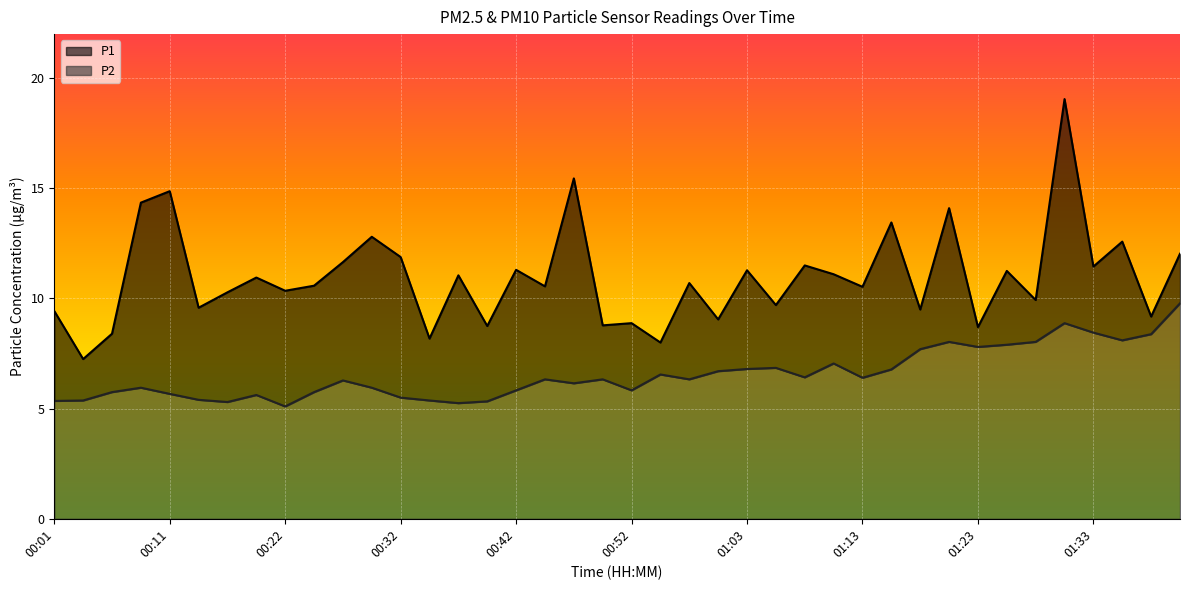

What is the total value across all series at 00:37?

16.3